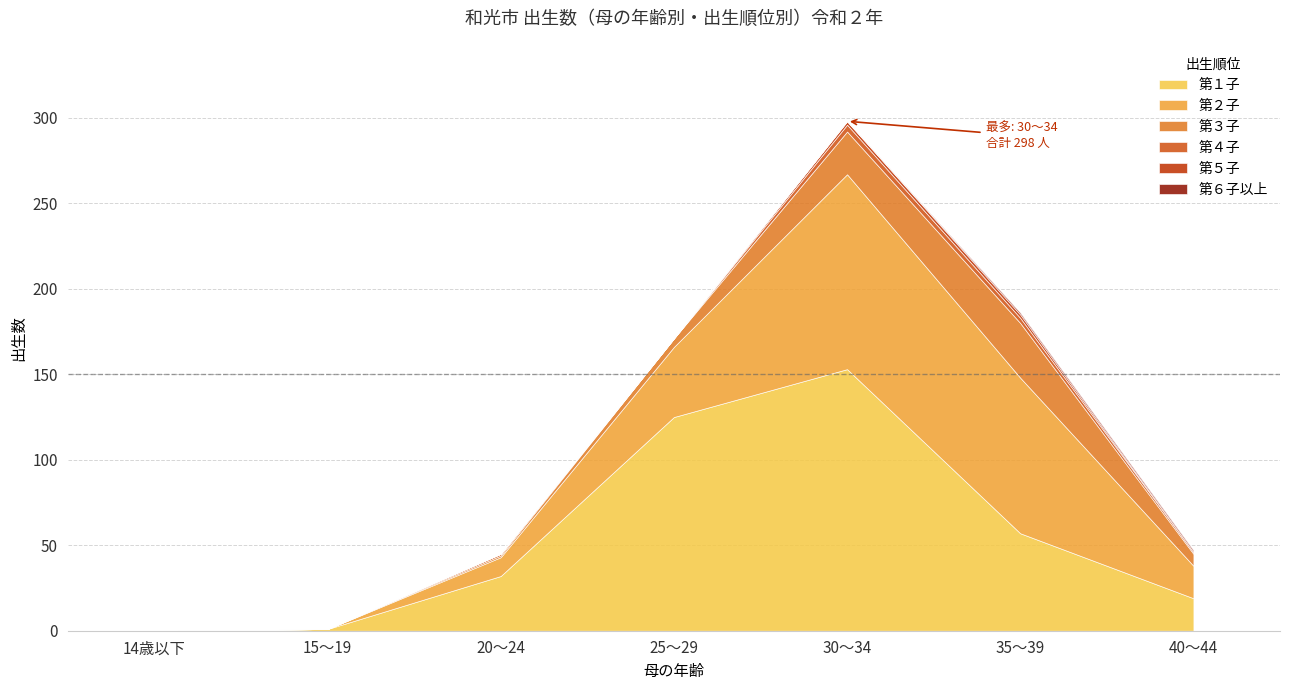

What is the label of the 3rd point from the left?

20～24